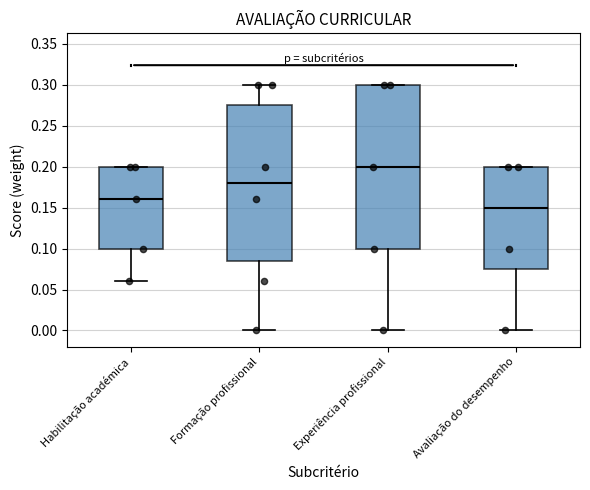

Which box's median line is the lowest?

Avaliação do desempenho